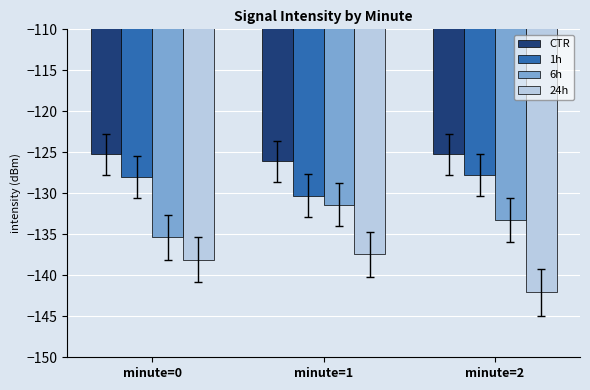

At which category is the sum across all series the highest?

minute=1